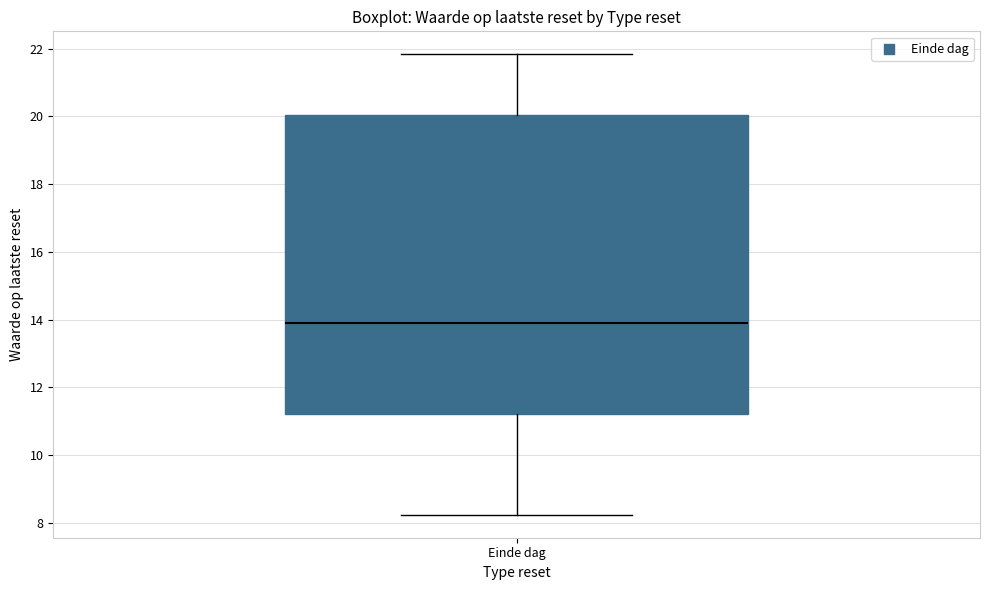

Read this box plot against the y-axis: the position of the median line, the range covered by the box, and the ends of both whiskers. The values are not printed on the chart, so give them approximately, as read against the axis.

median 14.0, box 11.2 to 20.0, whiskers 8.2 to 21.8